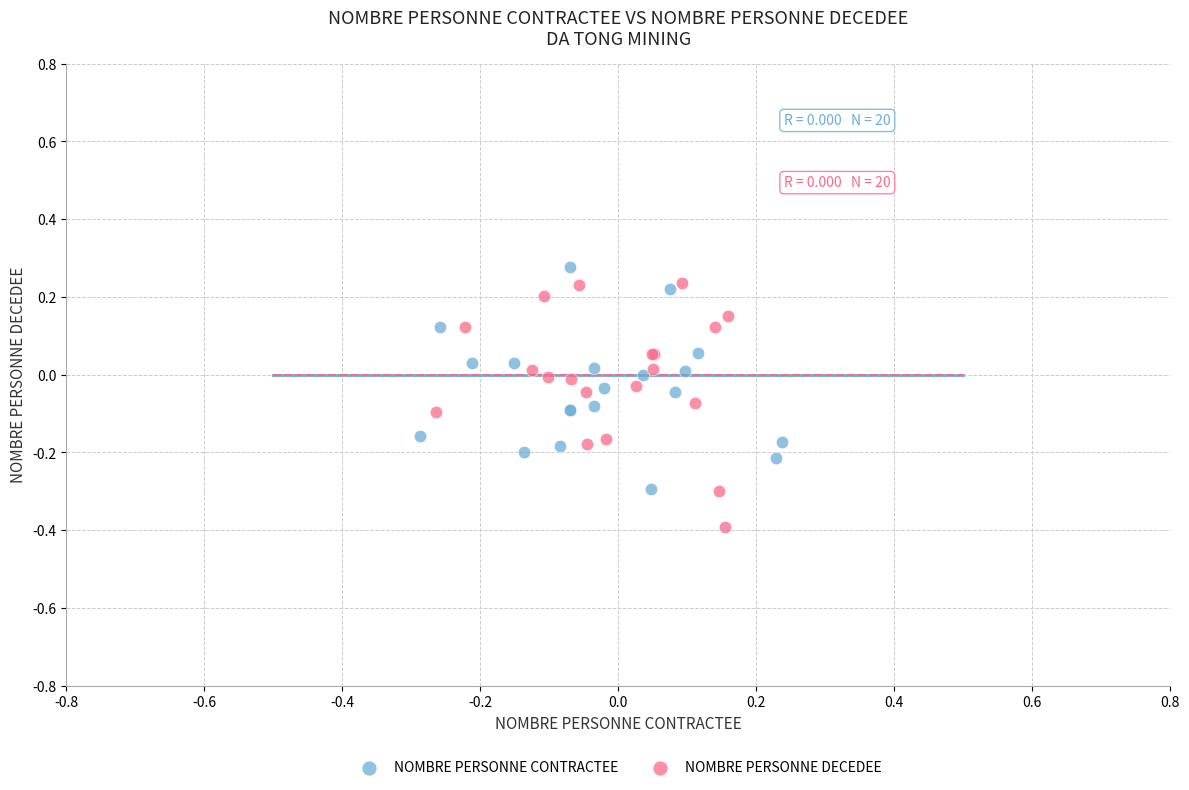

Which series reaches the minimum Y coordinate?

NOMBRE PERSONNE DECEDEE